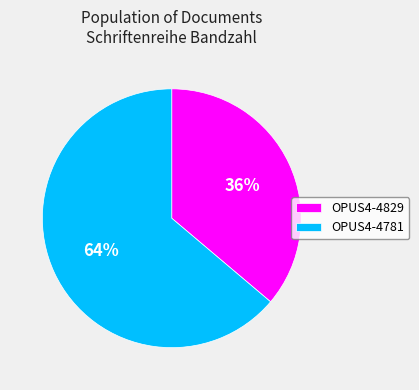

To the nearest percent, what is the average slice percentage?

50%